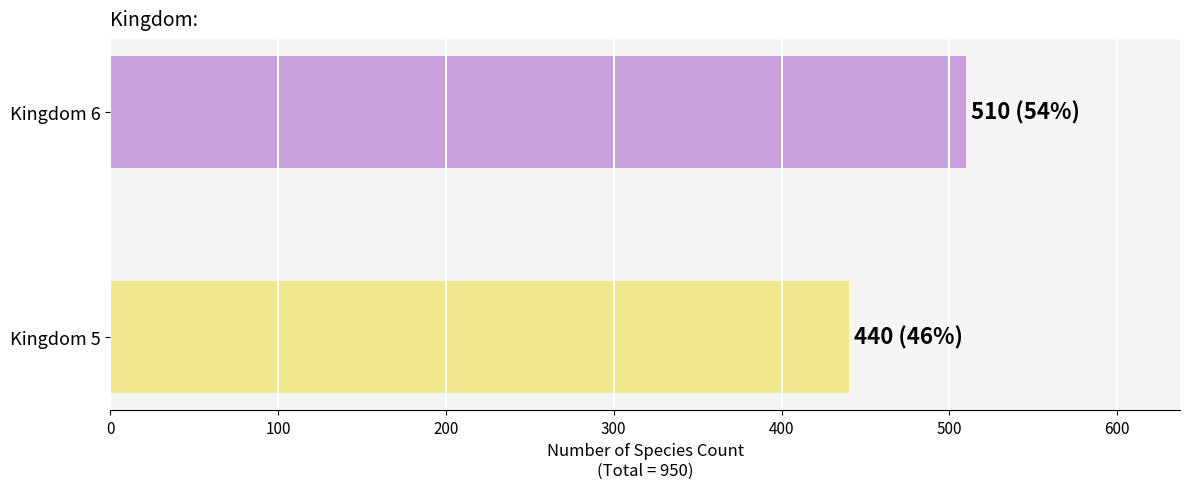

What is the change in value from Kingdom 5 to Kingdom 6?

+70